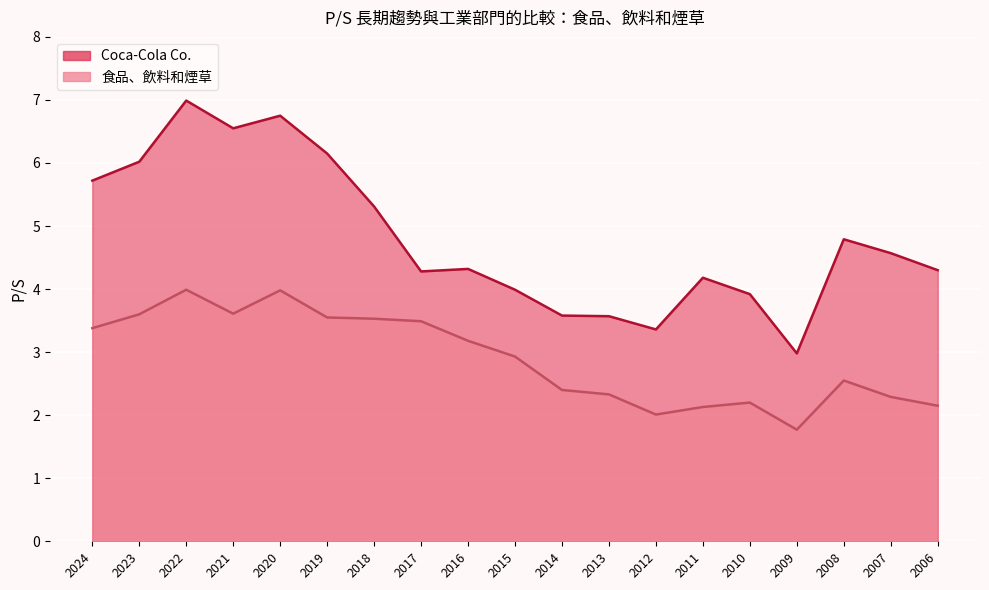

Where is the first local minimum for Coca-Cola Co.?

2021